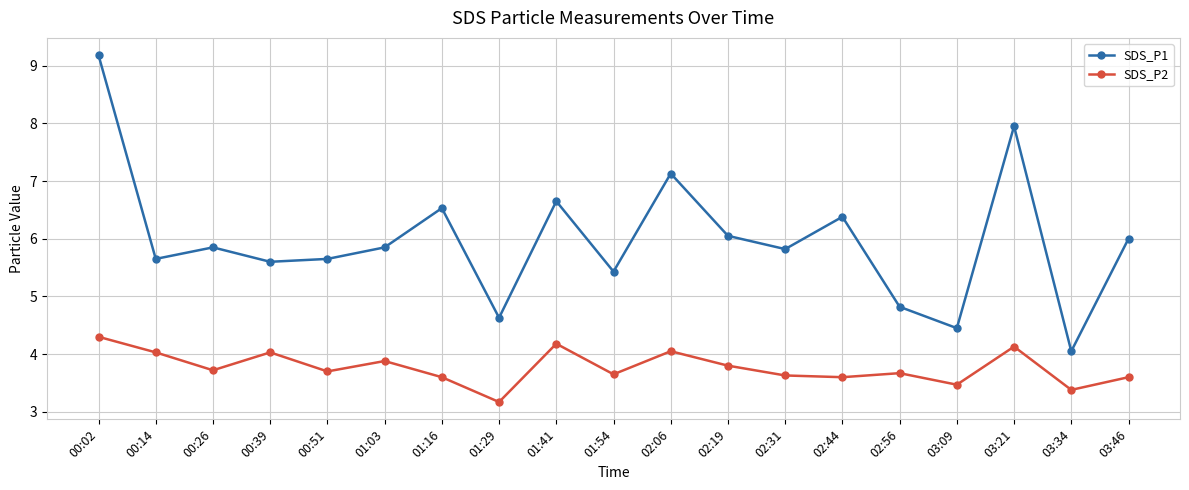

In SDS_P1, how many points are higher than both neighbors (excluding endpoints)?

6